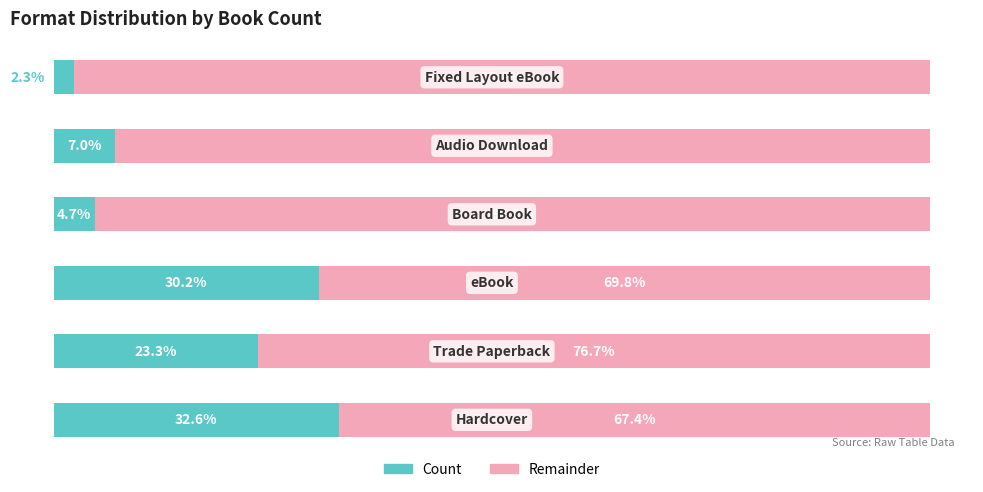

What is the value of the Count bar at the 4th from the left?

4.7